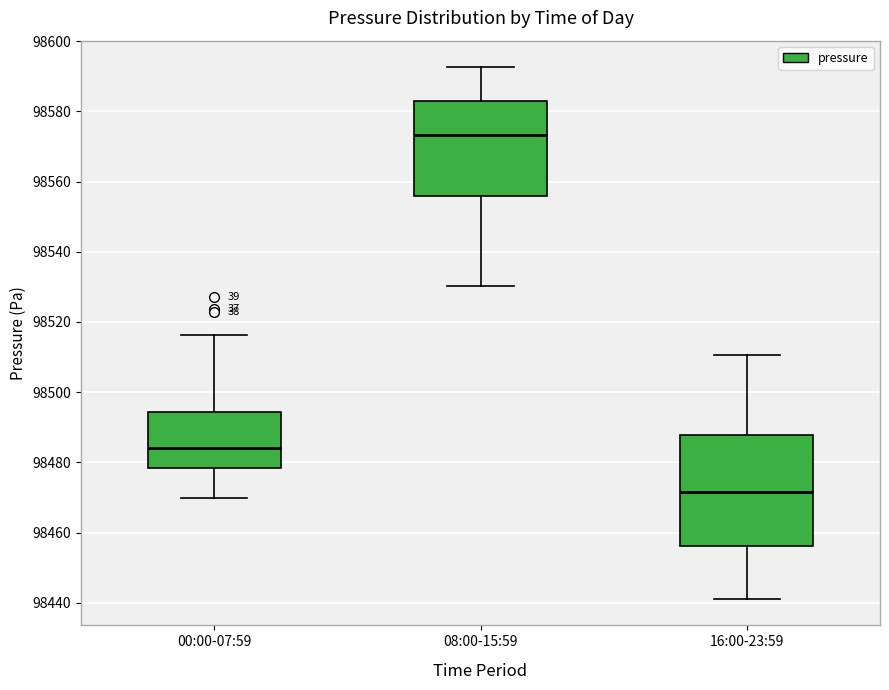

Which box is the tallest, from its lower edge to its upper edge?

16:00-23:59